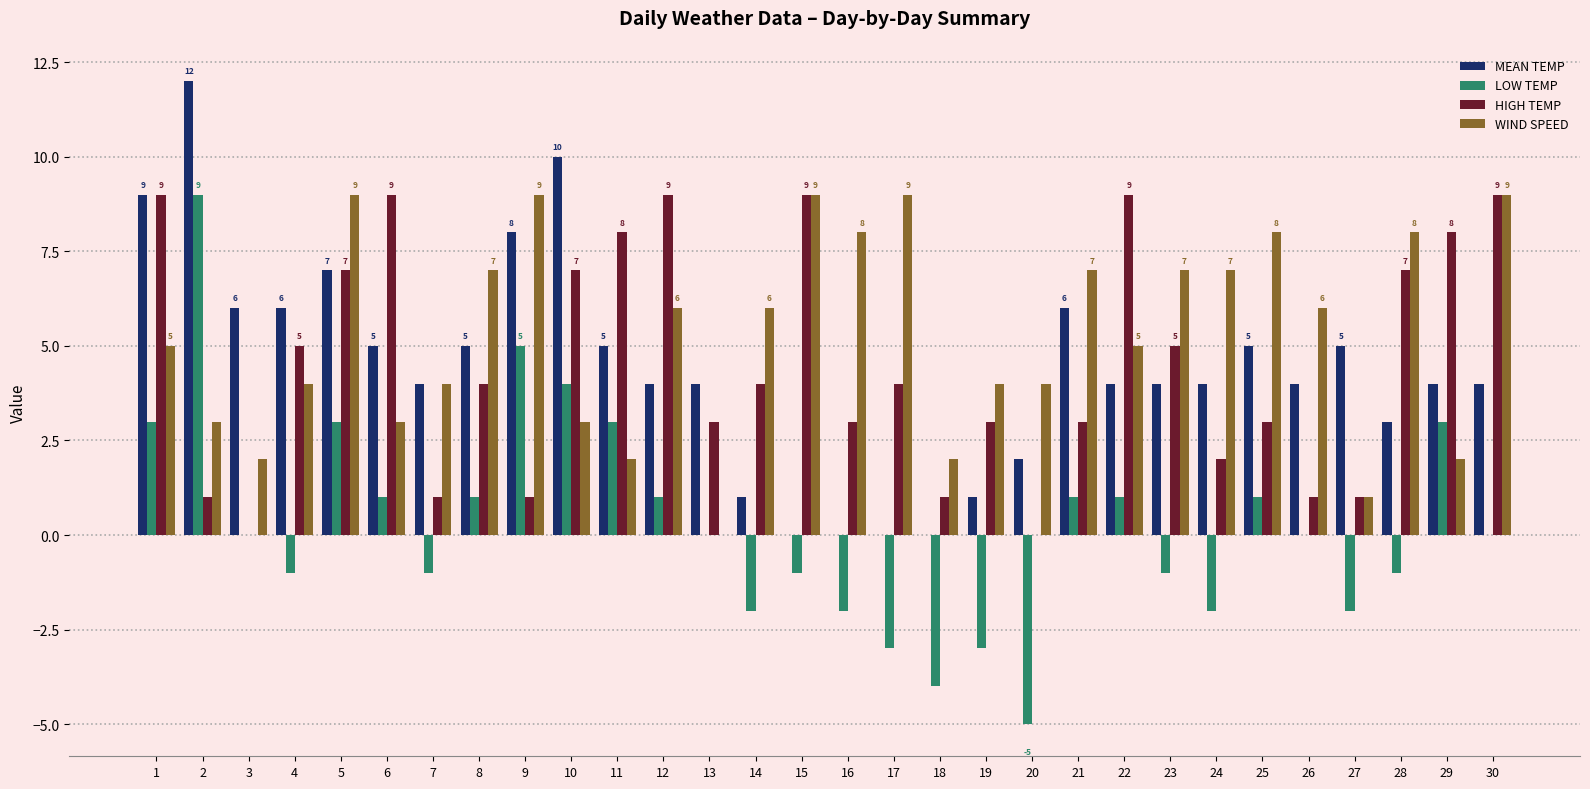

Is the value of WIND SPEED at 15 greater than the value of LOW TEMP at 24?

Yes